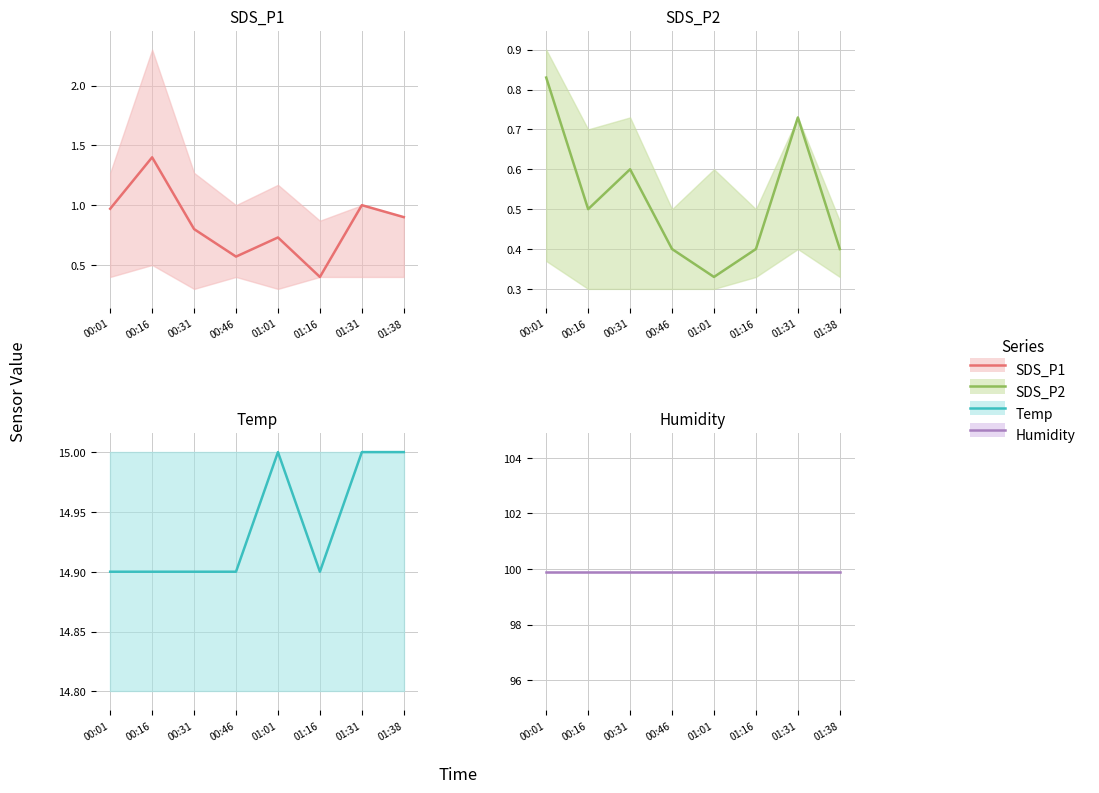

What are all the series names shown in the legend?

SDS_P1, SDS_P2, Temp, Humidity